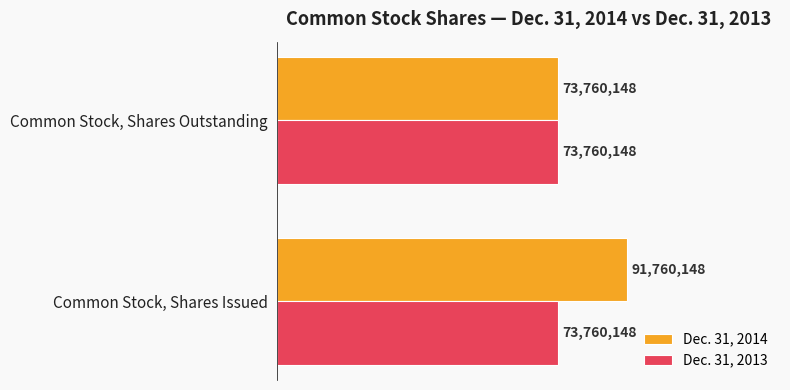

Which series has the widest spread of values?

Dec. 31, 2014